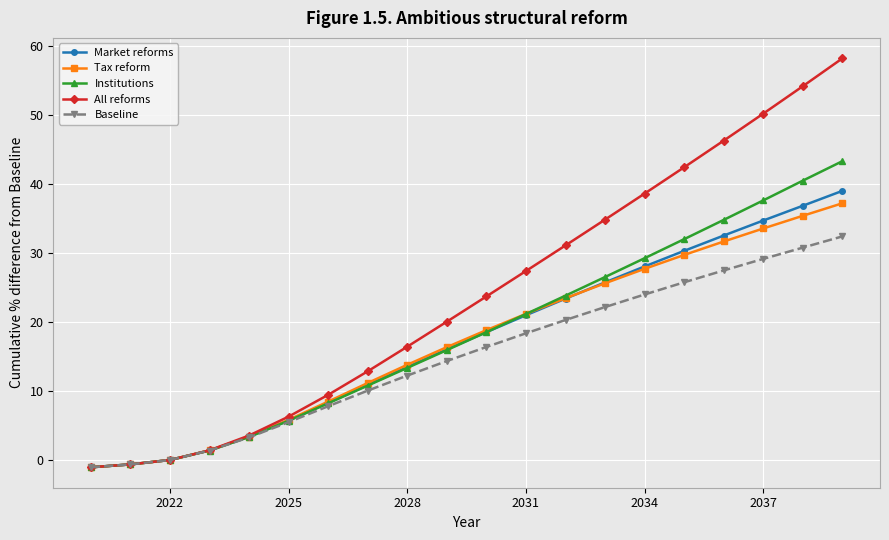

What is the highest value of the Institutions series?

43.3